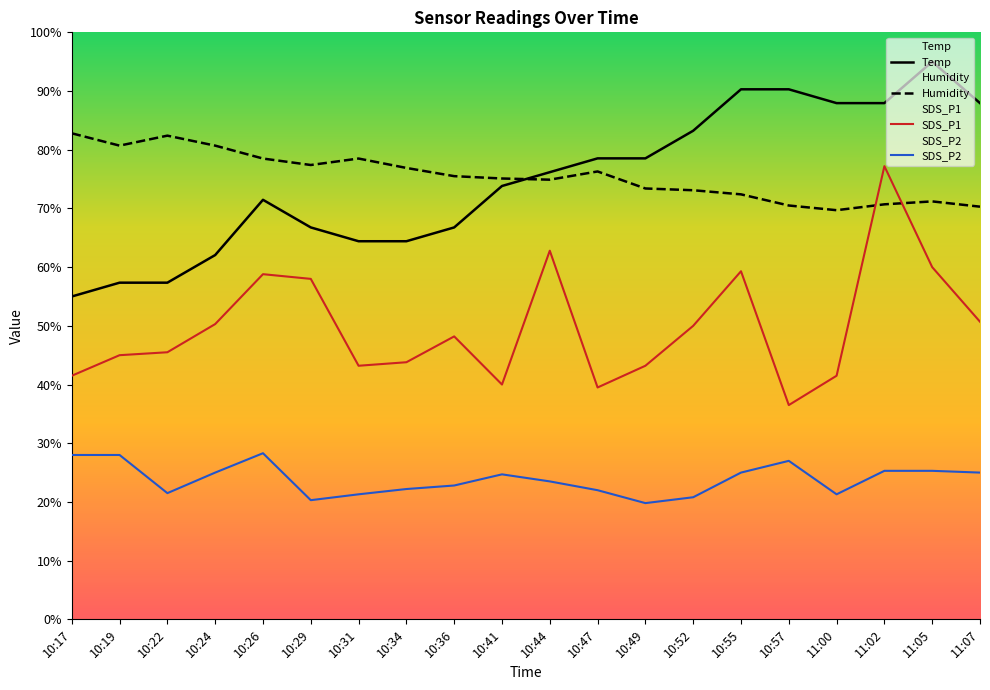

What is the average value of the Humidity series?

75.5